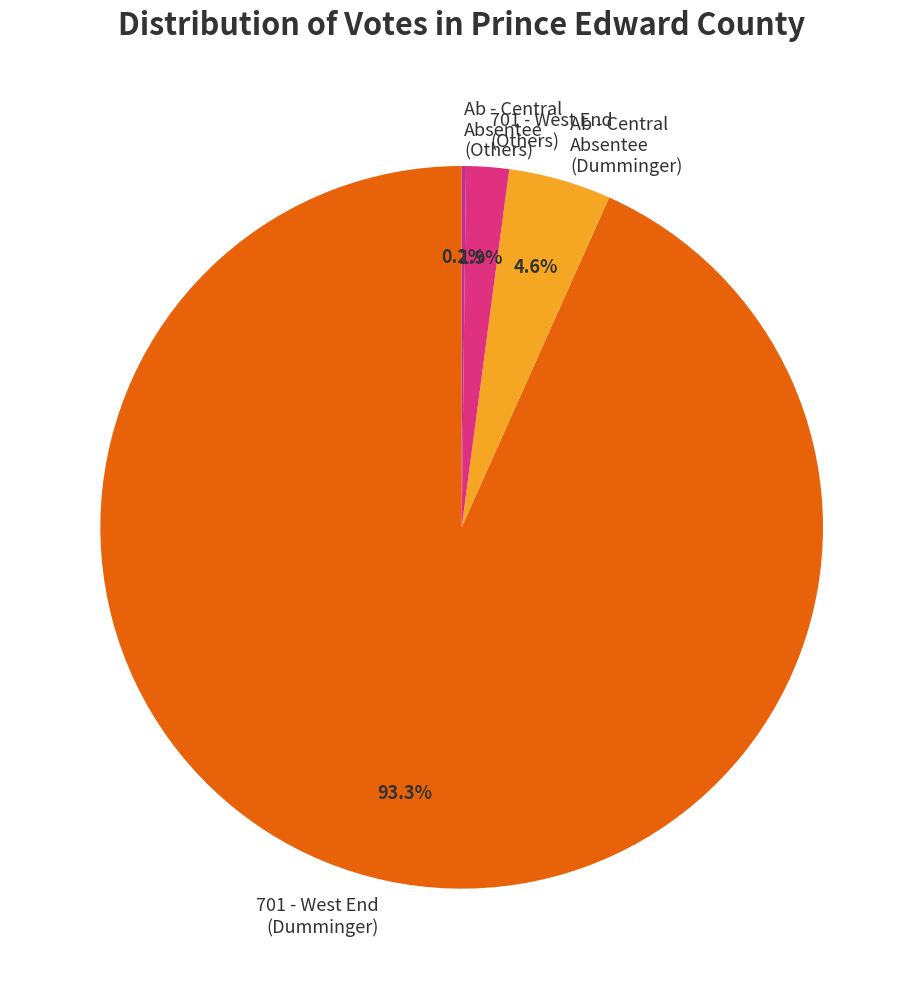

Do Ab - Central Absentee (Dumminger) and 701 - West End (Dumminger) together represent more than half of the pie?

Yes